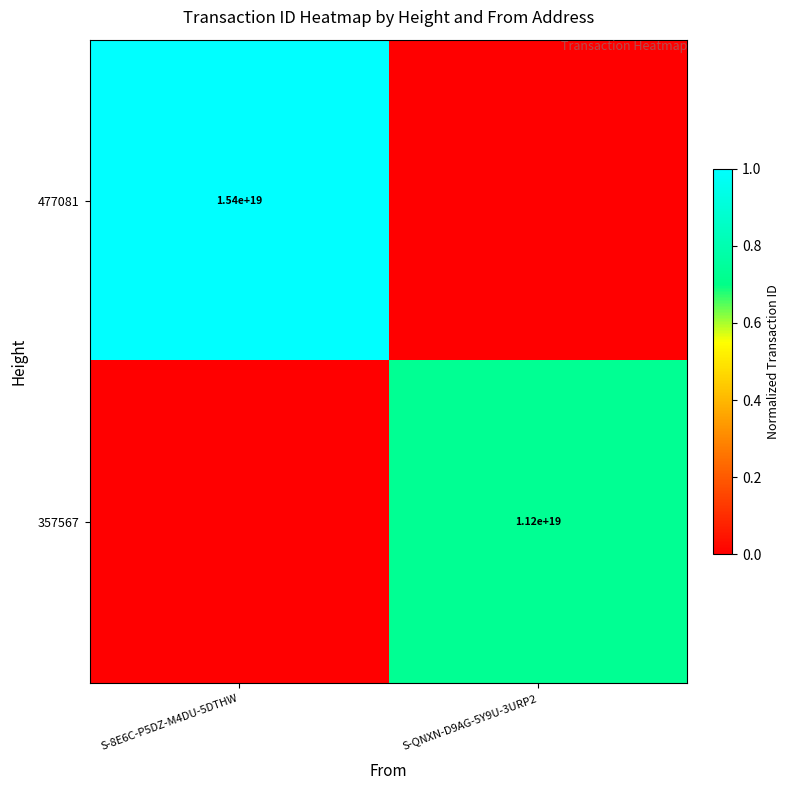

At which category is the sum across all series the highest?

S-8E6C-P5DZ-M4DU-5DTHW